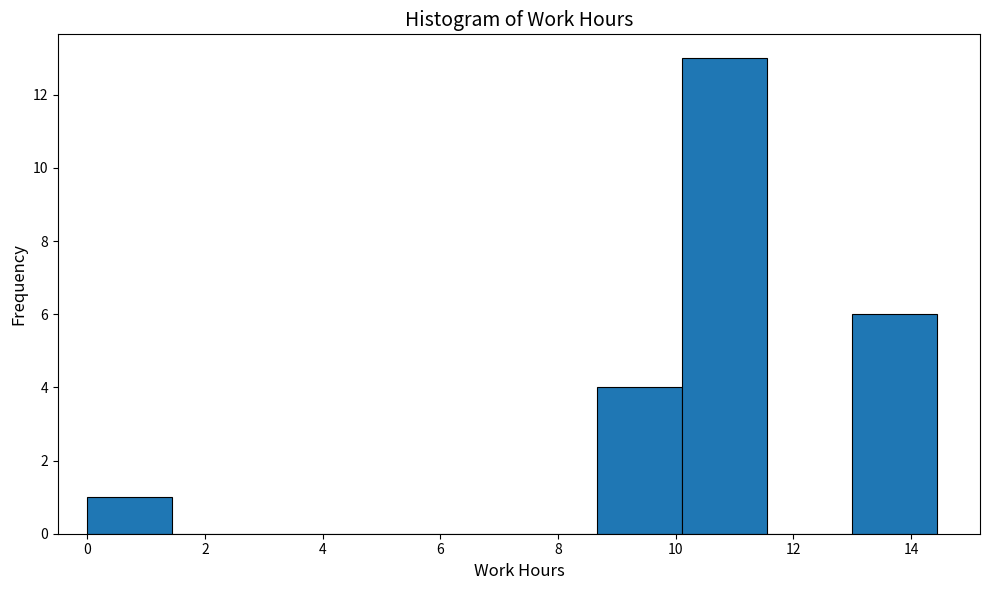

Reading left to right, list every bar in this chart as the range it spans on the x-axis followed by its height. Neither the bar edges nor the heights are printed on the chart, so give them approximately, as read against the axes.

0.0 to 1.4: 1
1.4 to 2.8: 0
2.8 to 4.4: 0
4.4 to 5.8: 0
5.8 to 7.2: 0
7.2 to 8.6: 0
8.6 to 10.2: 4
10.2 to 11.6: 13
11.6 to 13.0: 0
13.0 to 14.4: 6